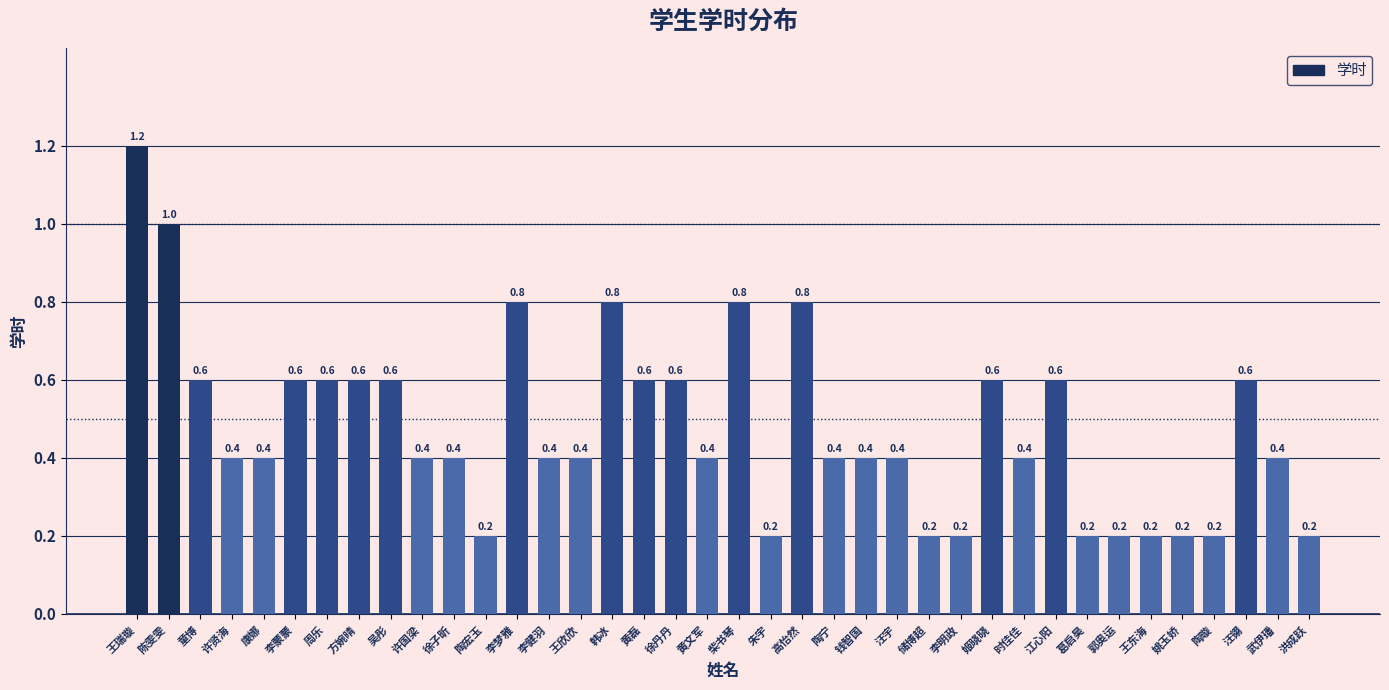

What is the label of the 9th bar from the right?

江心阳